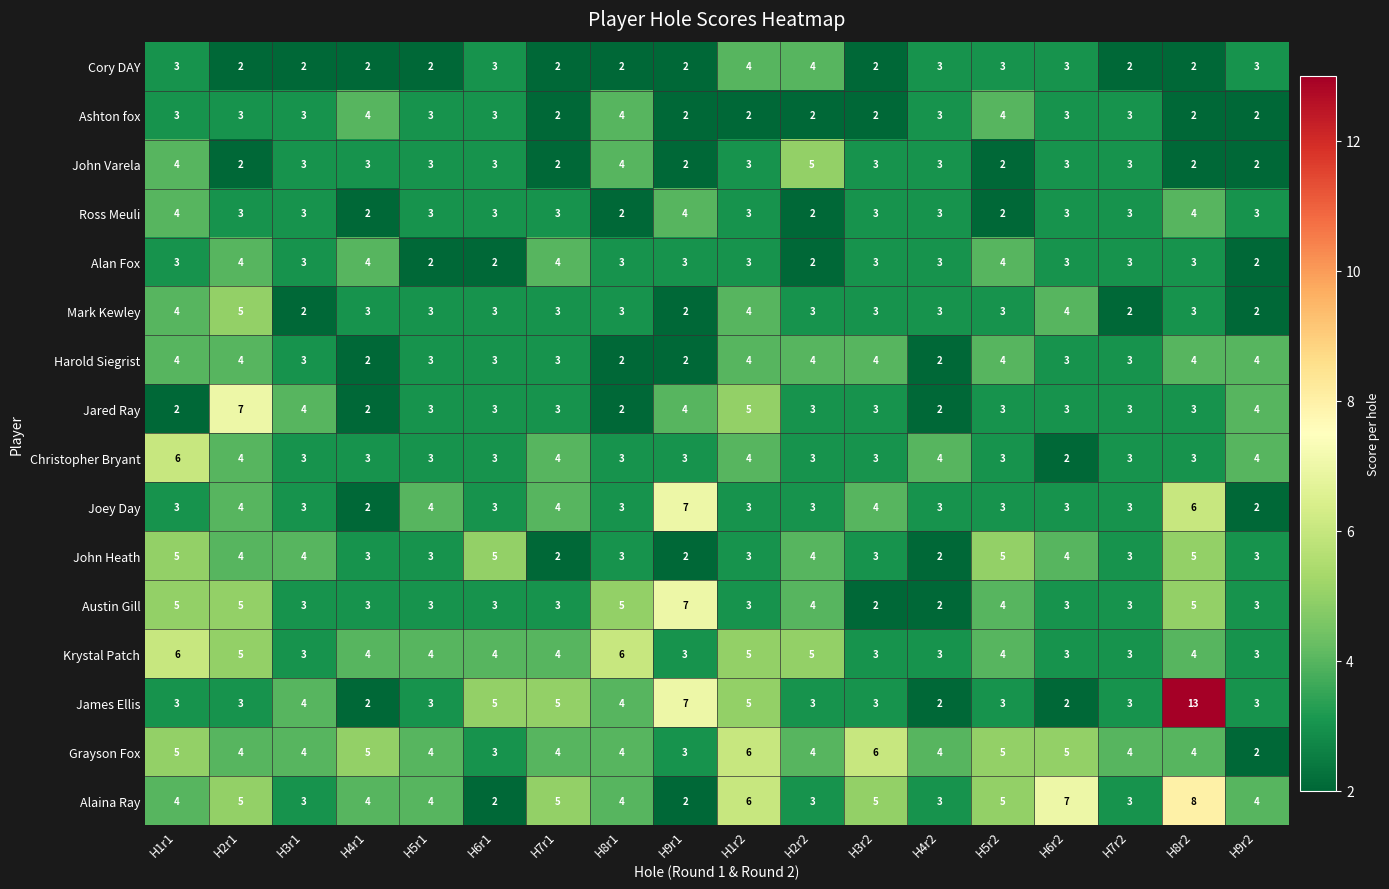

What is the sum of the James Ellis values at H2r2 and H5r2?

6